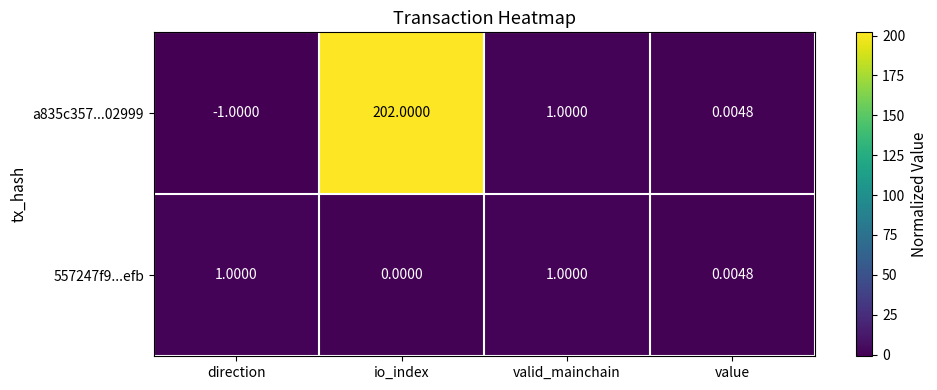

How many distinct data groups are displayed?

2